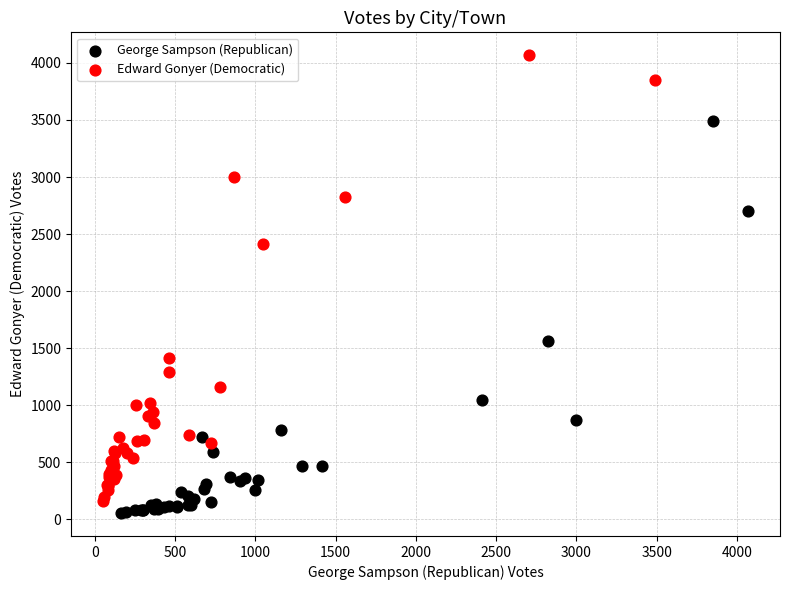

Which series has the largest Y range (max minus min)?

Edward Gonyer (Democratic)